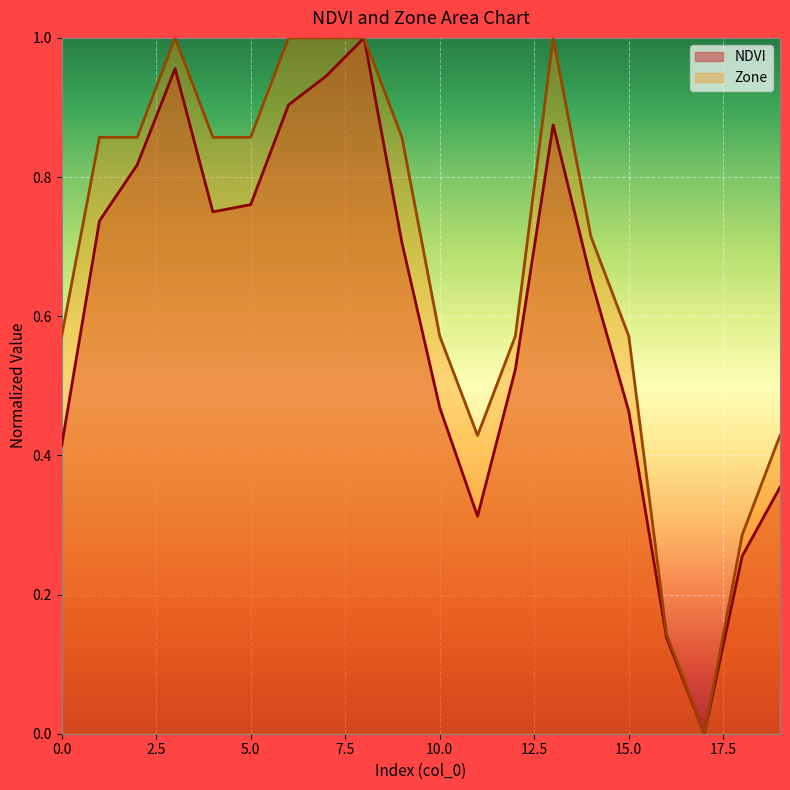

What is the total value across all series at 8?

2.0